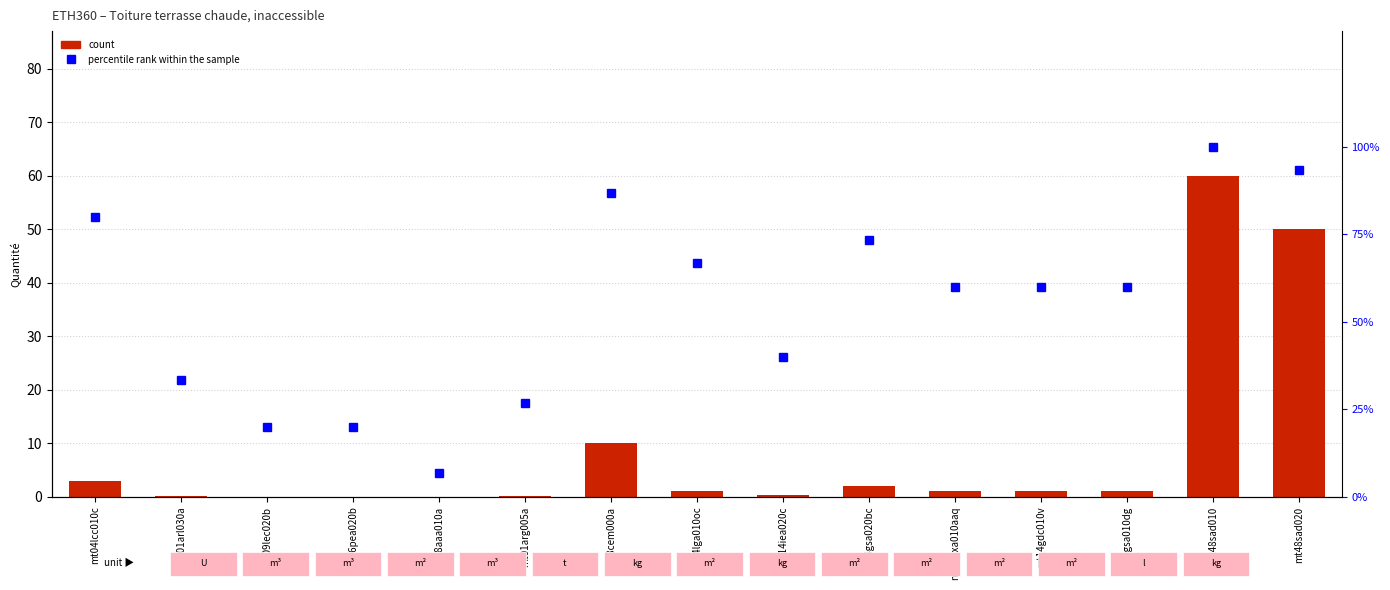

What is the label of the 3rd bar from the left?

mt09lec020b